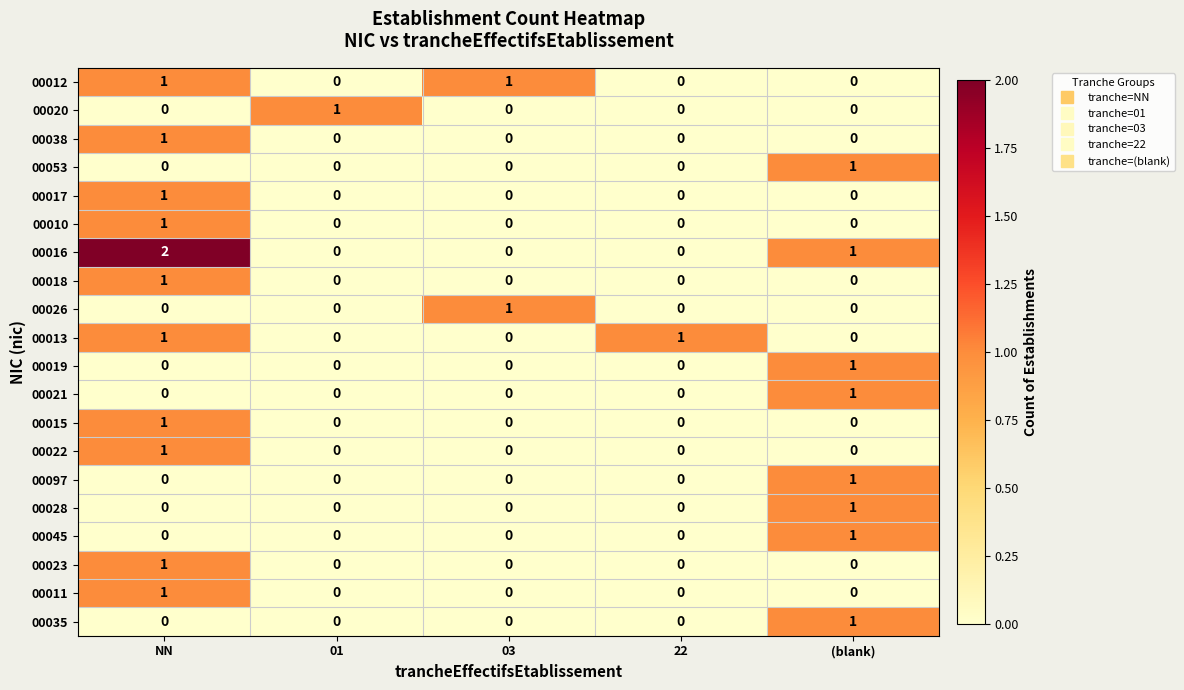

At which category does the chart reach its peak across all series?

NN